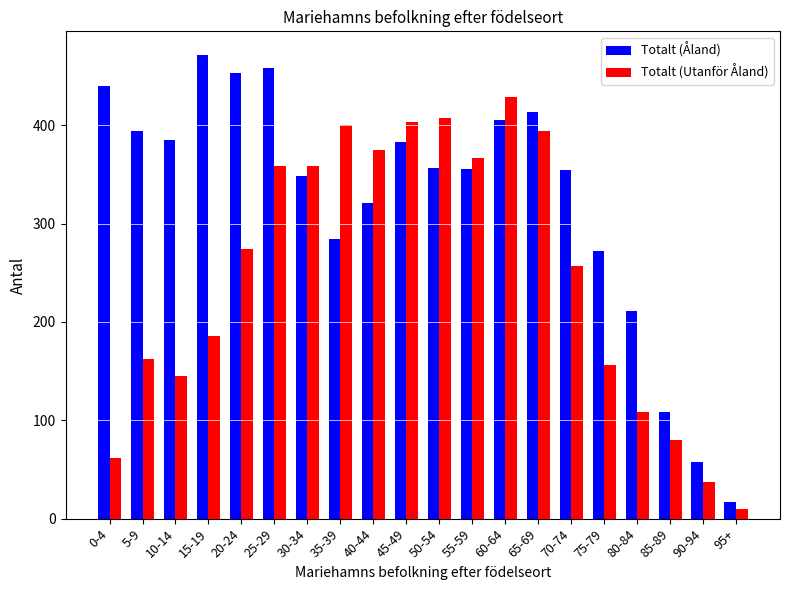

At how many categories does at least one series exceed 423?

5